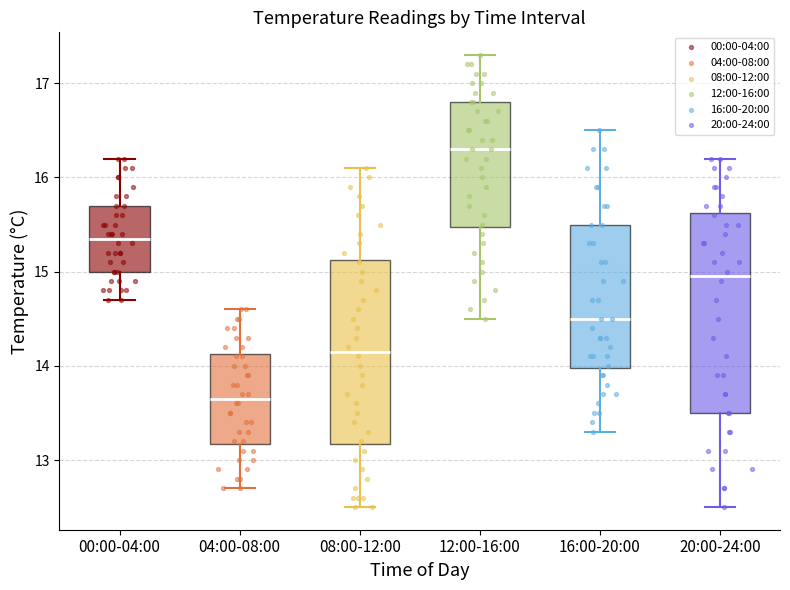

Reading left to right, transcribe this box plot: for each box, give where its median line is, the range the box spans, and where its two whiskers end, as read against the y-axis. The values are not printed on the chart, so give them approximately, as read against the axis.

00:00-04:00: median 15.4, box 15.0 to 15.7, whiskers 14.7 to 16.2
04:00-08:00: median 13.7, box 13.2 to 14.1, whiskers 12.7 to 14.6
08:00-12:00: median 14.2, box 13.2 to 15.1, whiskers 12.5 to 16.1
12:00-16:00: median 16.3, box 15.5 to 16.8, whiskers 14.5 to 17.3
16:00-20:00: median 14.5, box 14.0 to 15.5, whiskers 13.3 to 16.5
20:00-24:00: median 15.0, box 13.5 to 15.6, whiskers 12.5 to 16.2